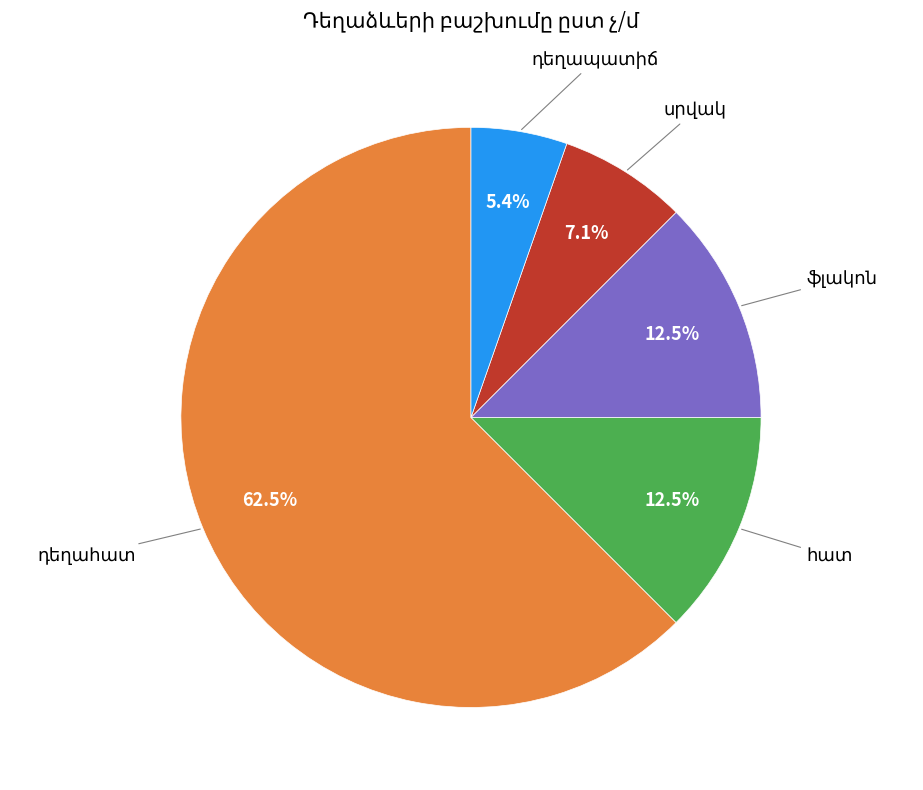

Does any single category account for the majority?

Yes